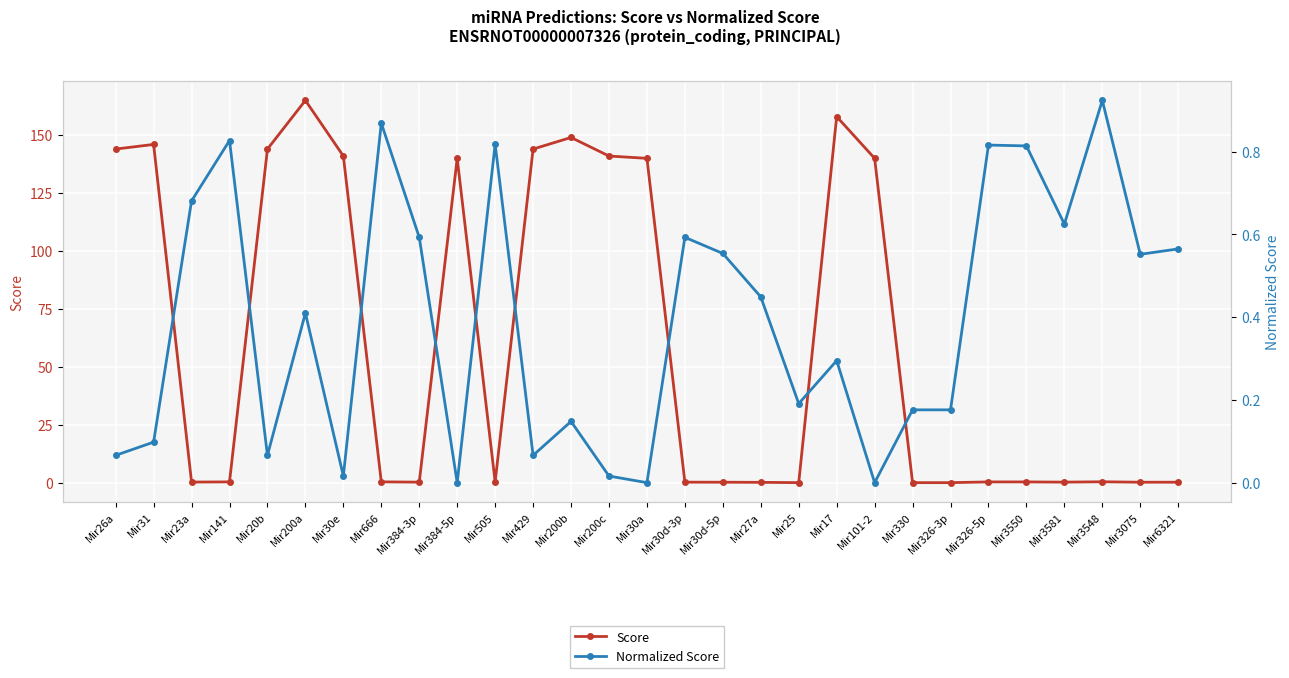

True or false: Score has a value of 144.0 at Mir20b.

True